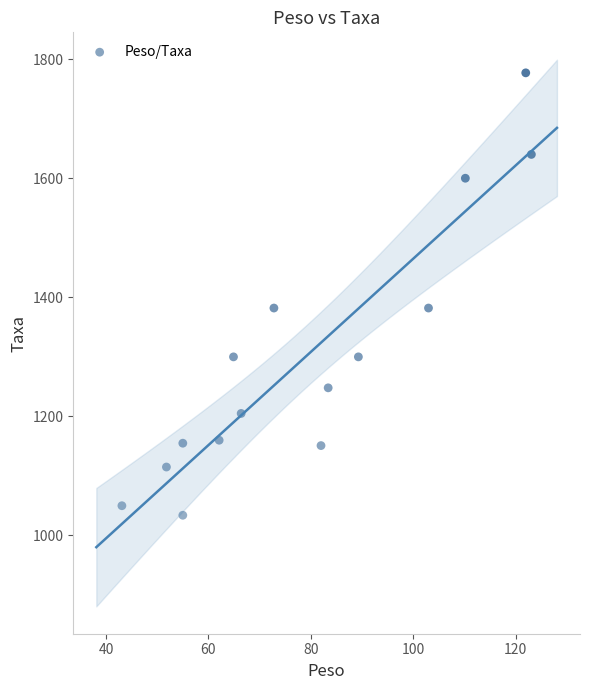

What is the range of Y values (max minus min)?

743